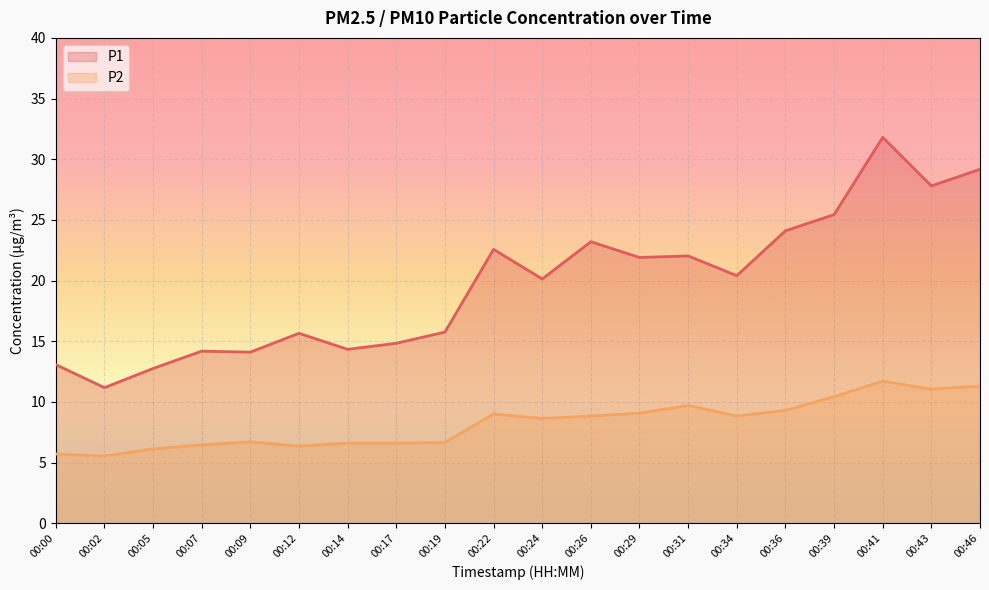

Count the number of data series in this chart.

2